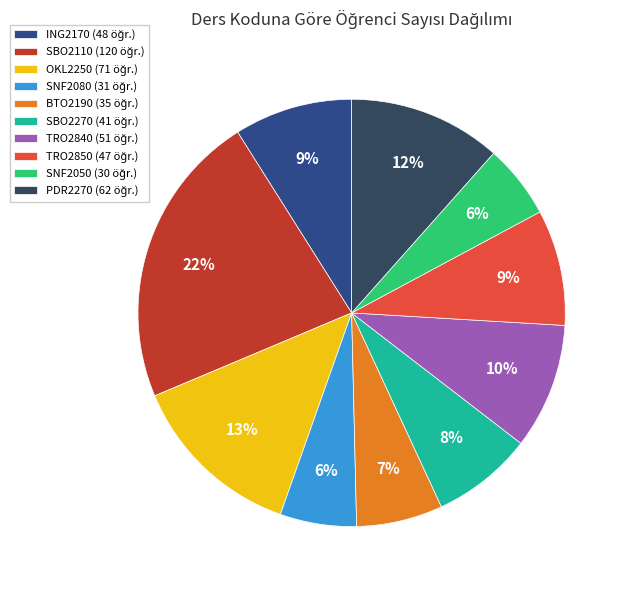

What is the ratio of the value at SBO2270 to the value at TRO2840?

0.8